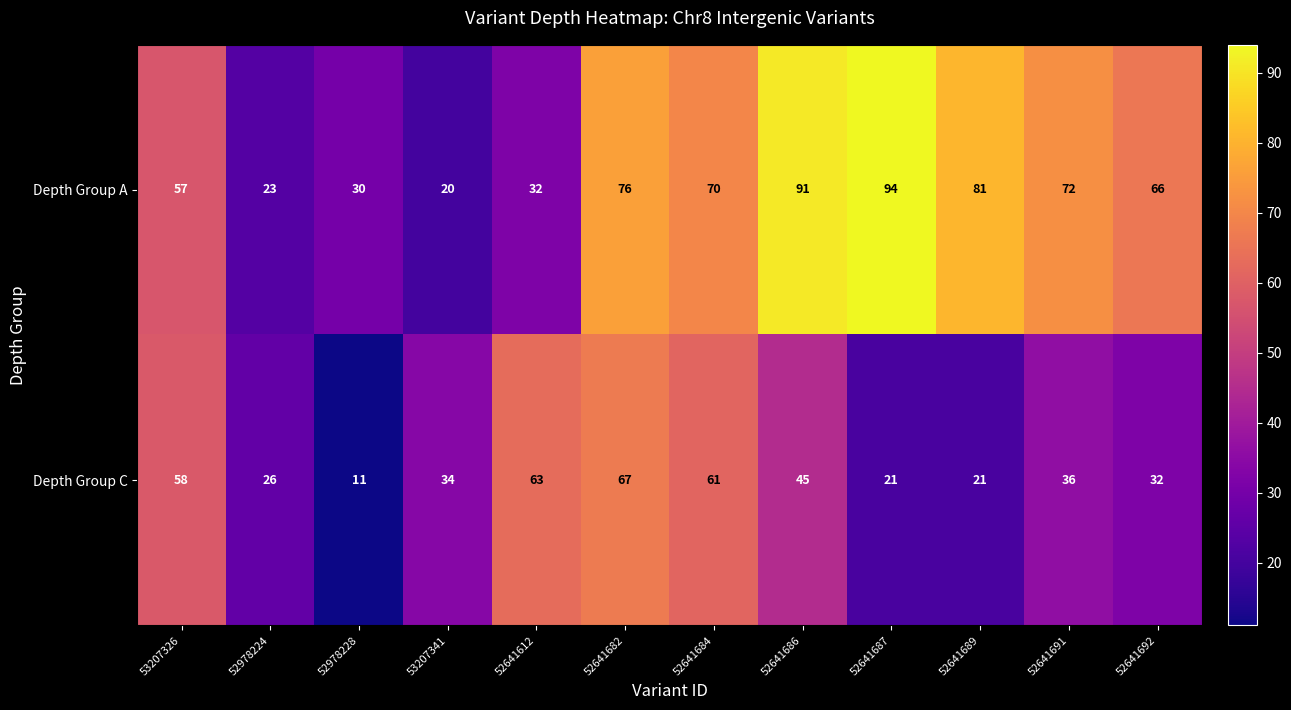

At which category does the chart reach its peak across all series?

52641687